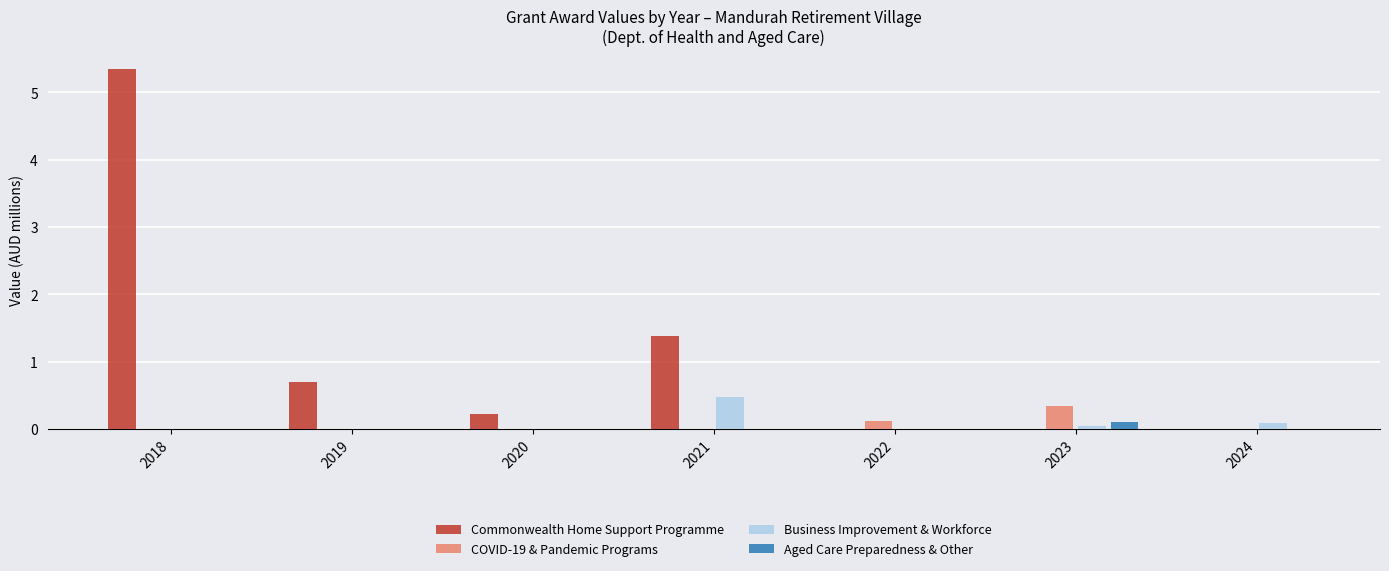

At which category is the sum across all series the highest?

2018